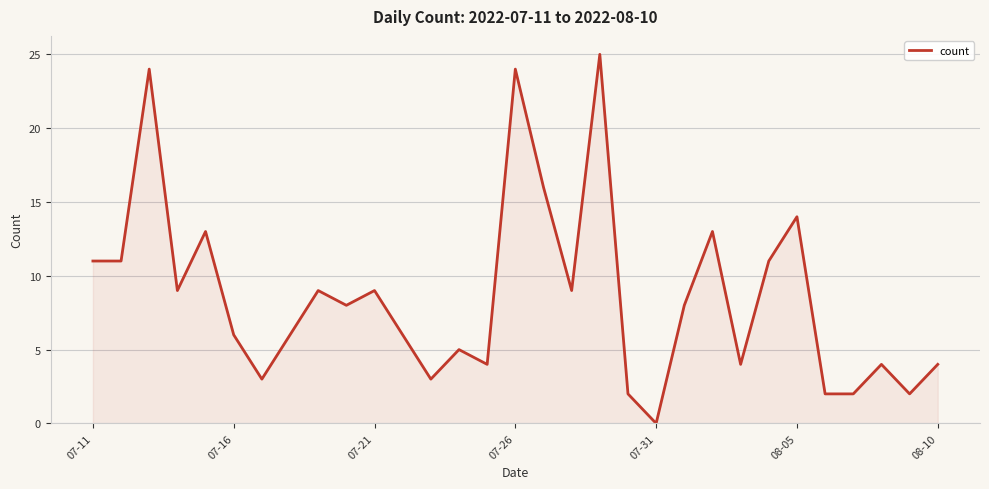

What is the greatest value displayed?

25